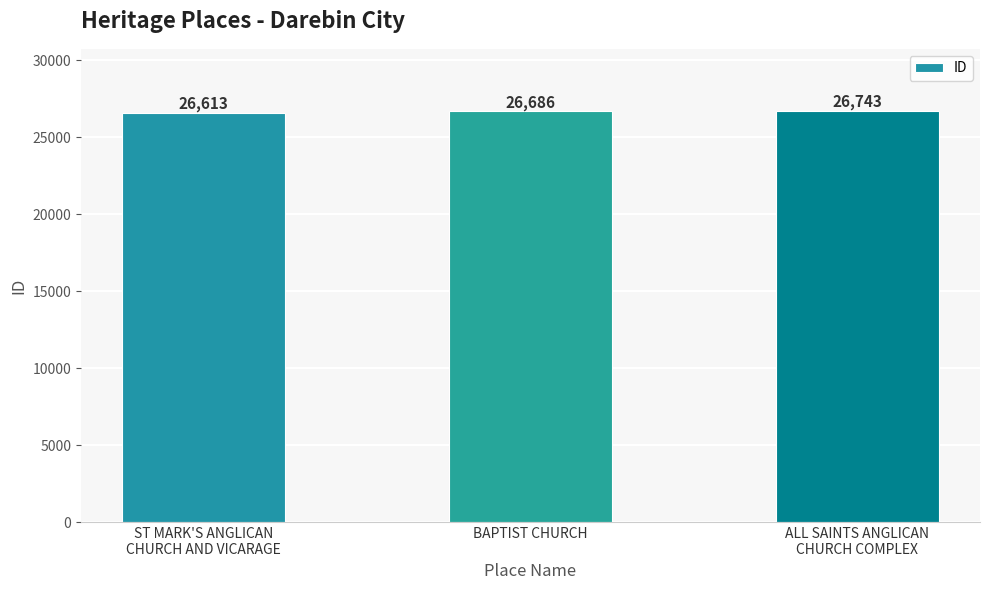

Count the values in the range 26613 to 26743.

3